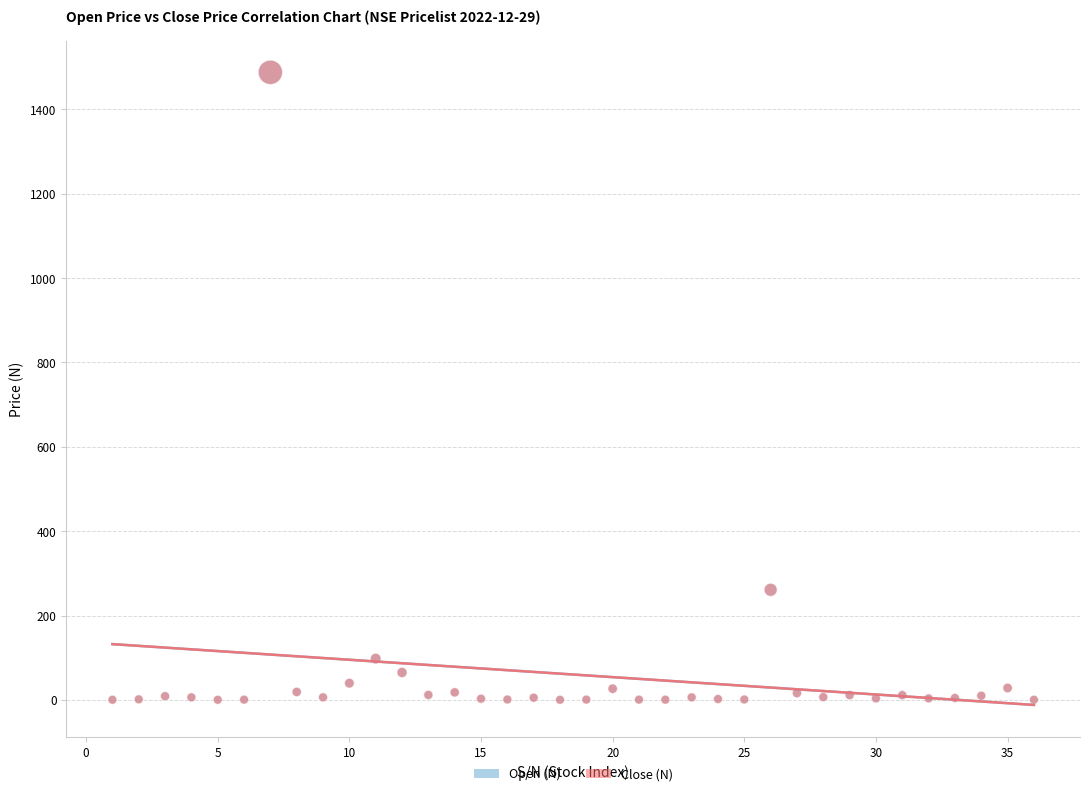

What are all the series names shown in the legend?

Open (N), Close (N)